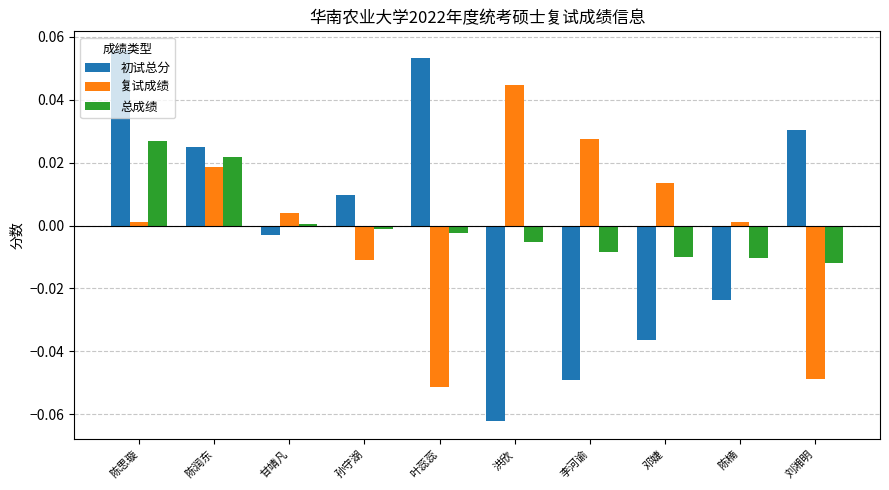

At how many categories does at least one series exceed 0?

10